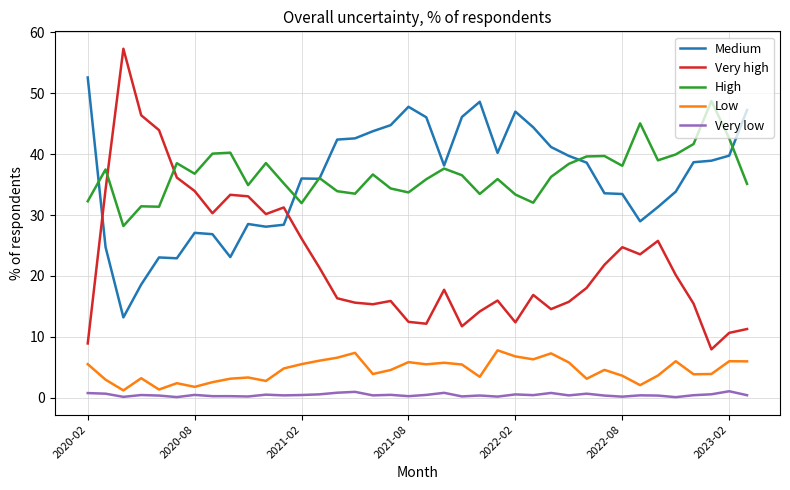

Which series has the widest spread of values?

Very high